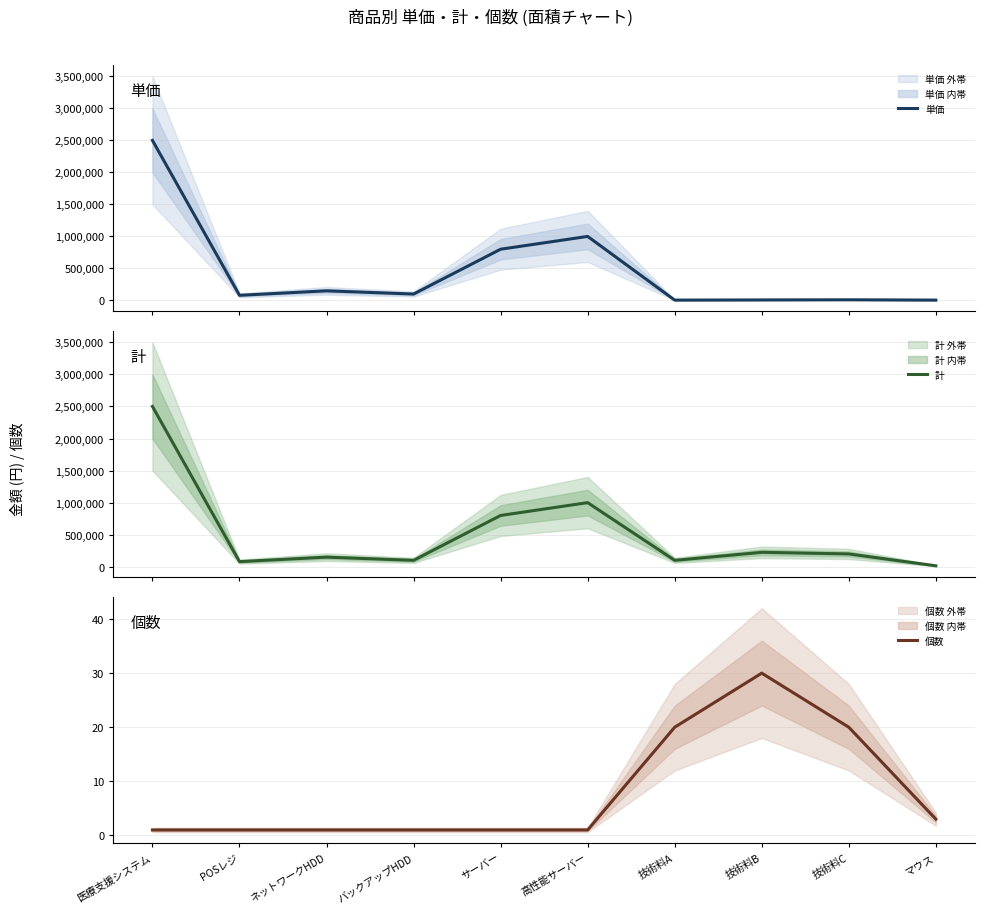

At which category does 計 reach its first local valley?

POSレジ